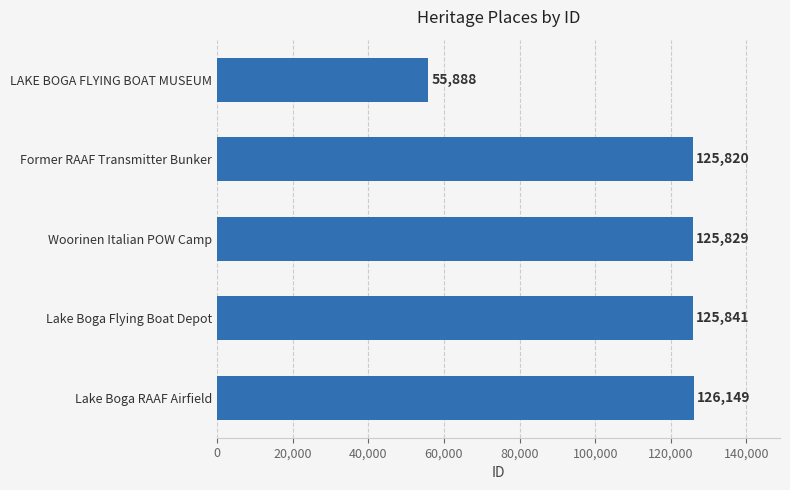

Which has a higher value, LAKE BOGA FLYING BOAT MUSEUM or Lake Boga RAAF Airfield?

Lake Boga RAAF Airfield